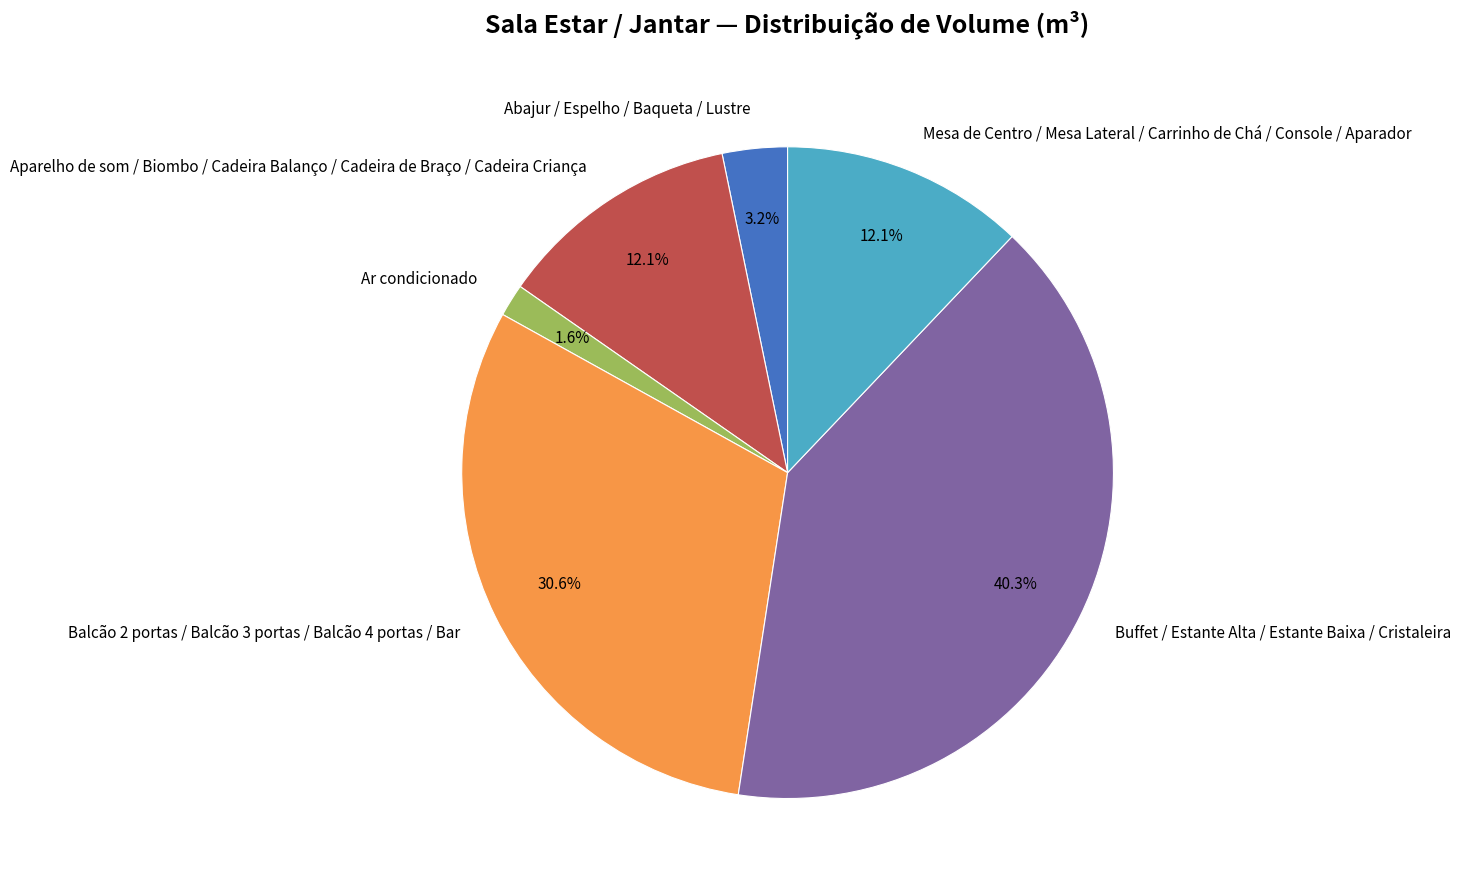

Do Abajur / Espelho / Baqueta / Lustre and Mesa de Centro / Mesa Lateral / Carrinho de Chá / Console / Aparador together represent more than half of the pie?

No